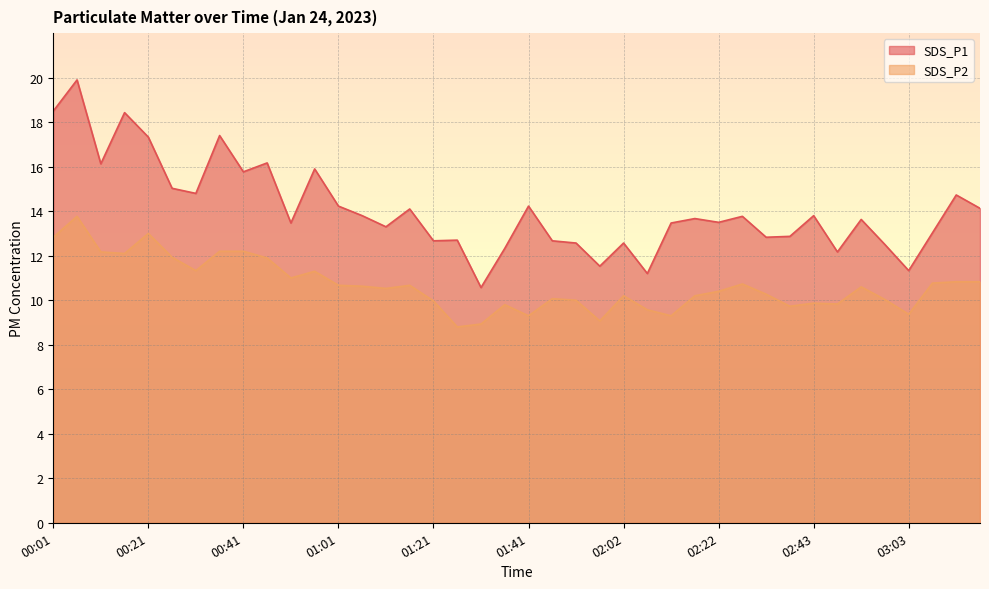

At which label does SDS_P2 reach its minimum?

01:26